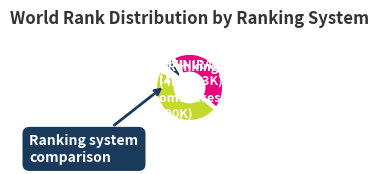

Which category has the smallest portion of the pie?

Round Ranking